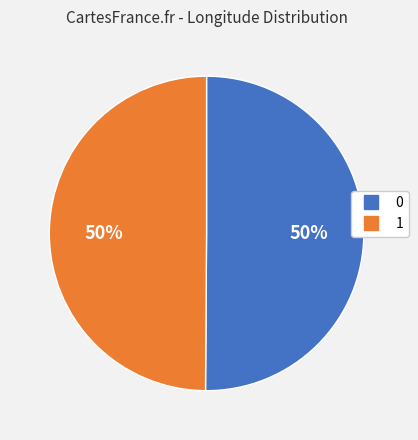

Do 0 and 1 together represent more than half of the pie?

Yes